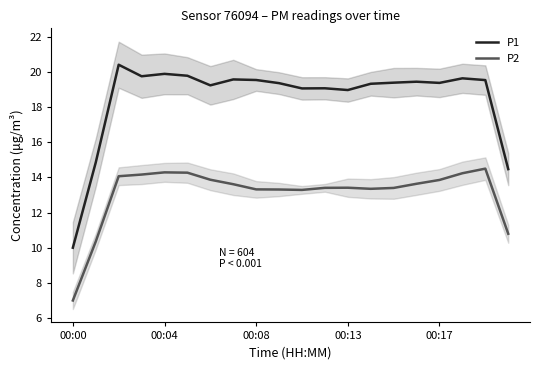

How many lines are shown in the chart?

2